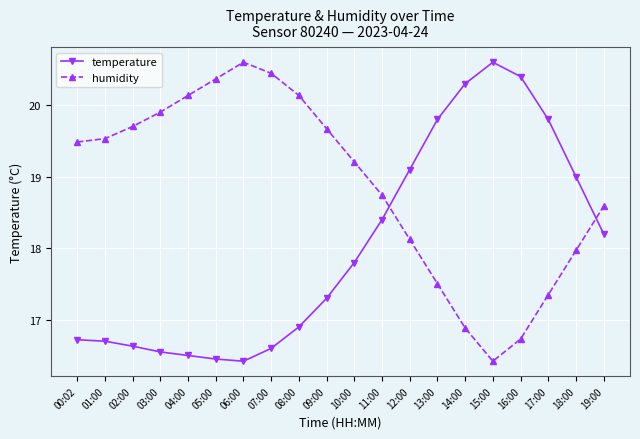

How many distinct data groups are displayed?

2